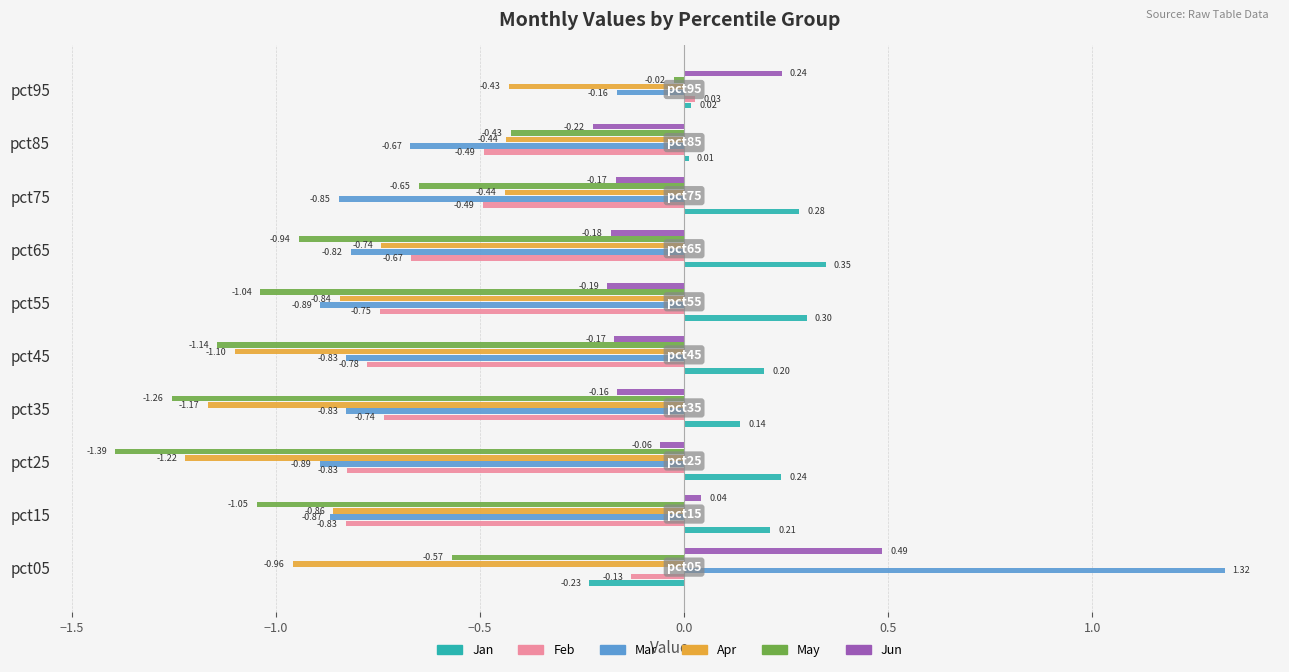

At how many categories does at least one series exceed 0?

10